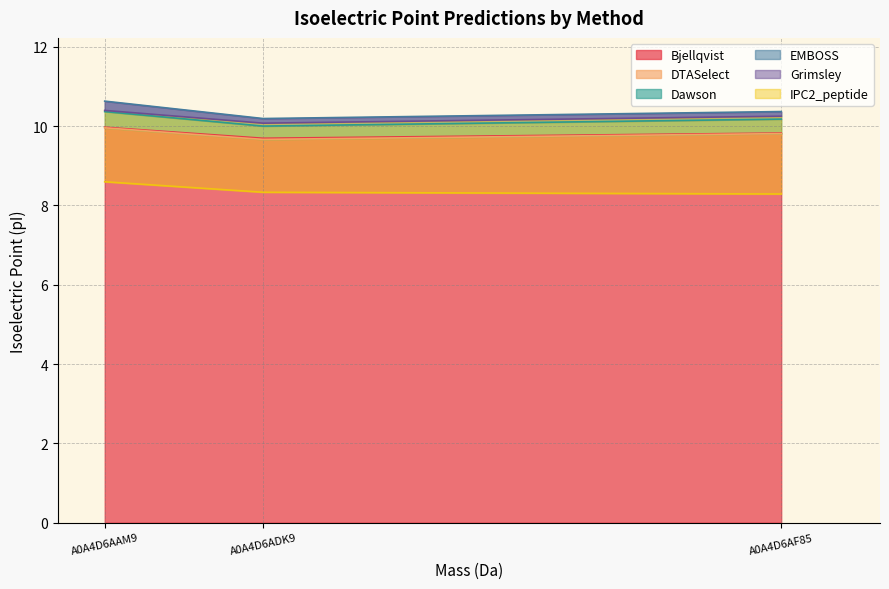

What is the minimum value for IPC2_peptide?

8.3